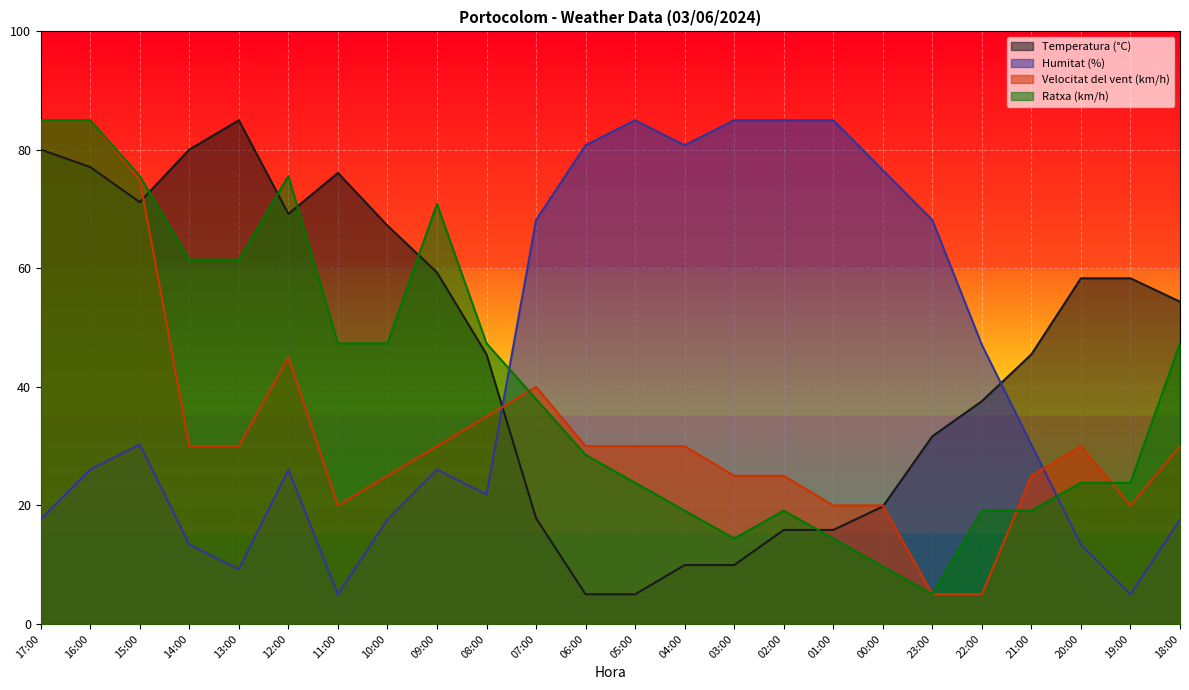

True or false: Temperatura (°C) and Humitat (%) cross at least once.

True